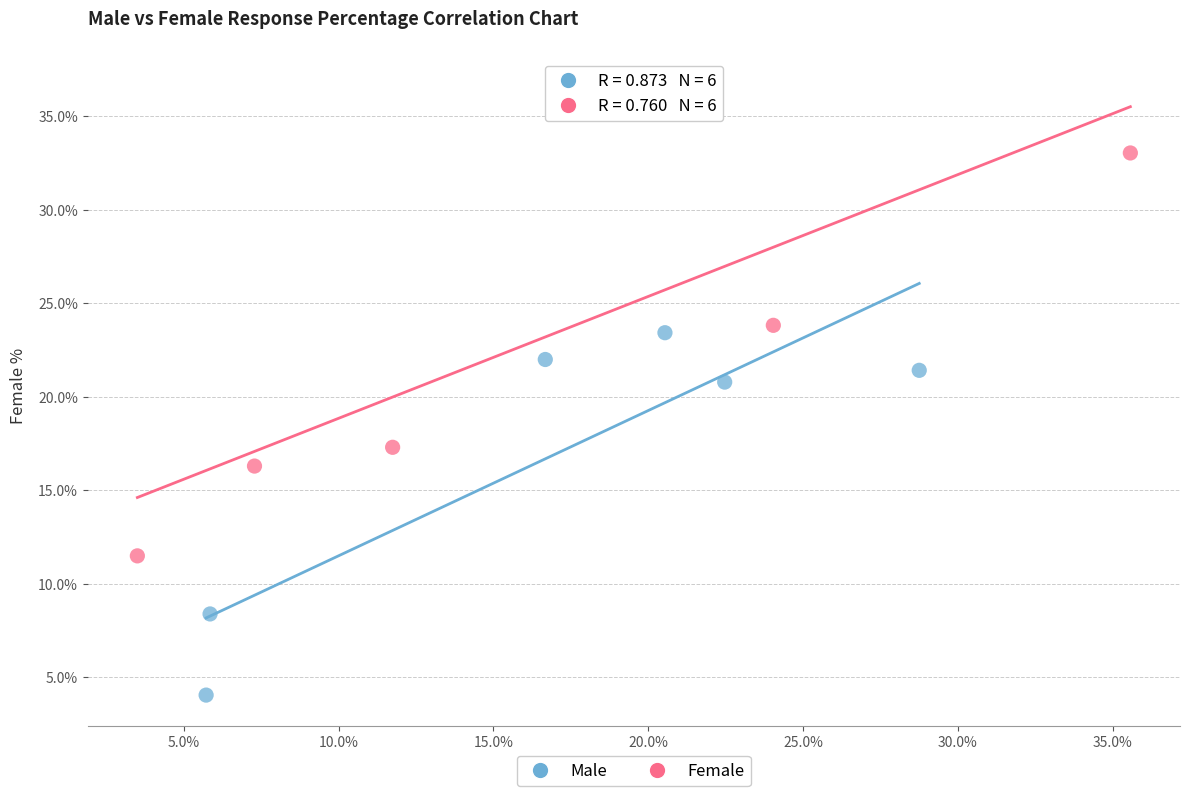

Which series contains the lowest Y value?

Male